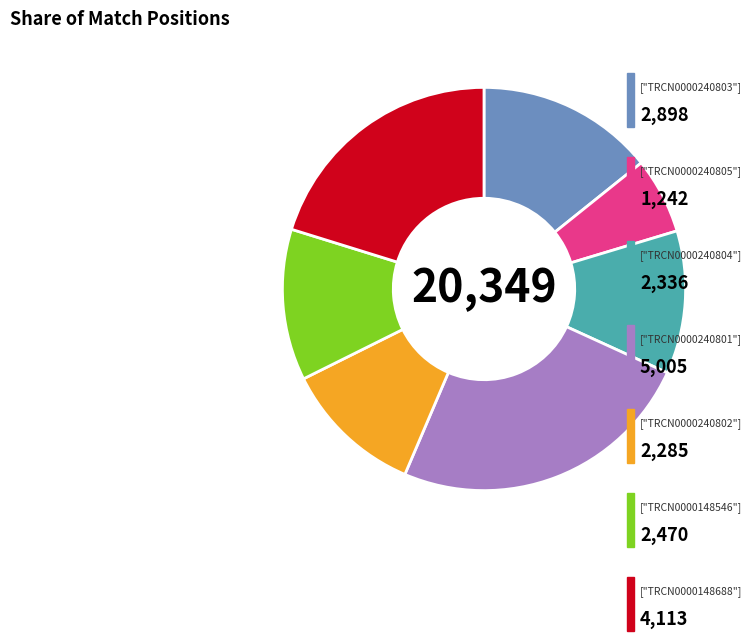

Is there a majority slice in this chart?

No